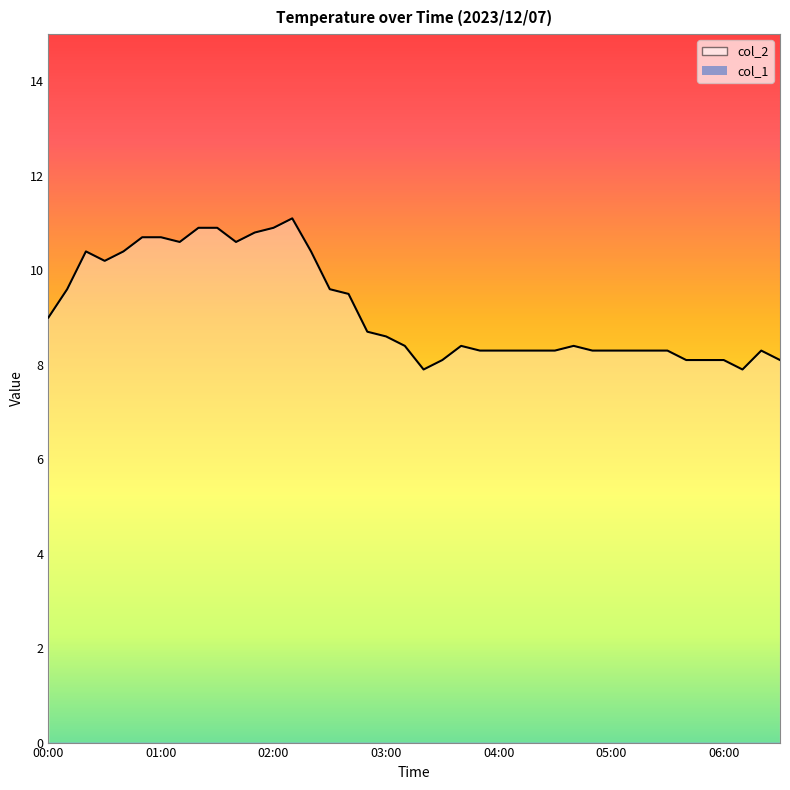

Where does the data first go above 8?

00:00